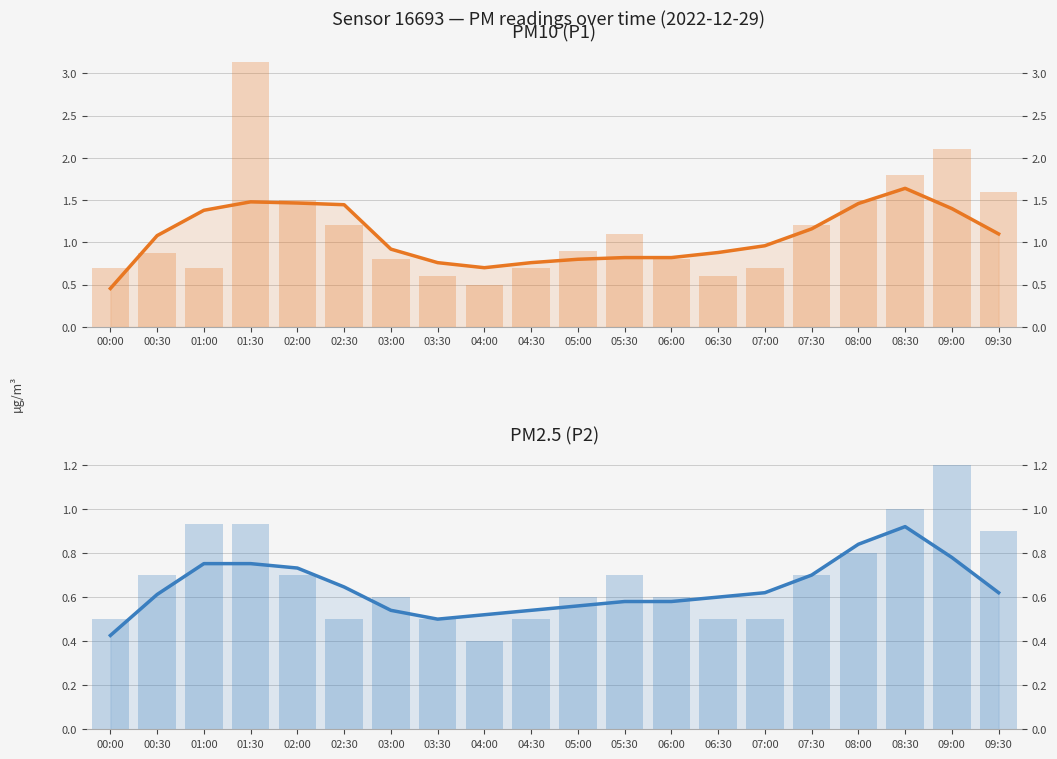

The PM10 (P1) series shows 0.9 at 00:00. True or false?

False